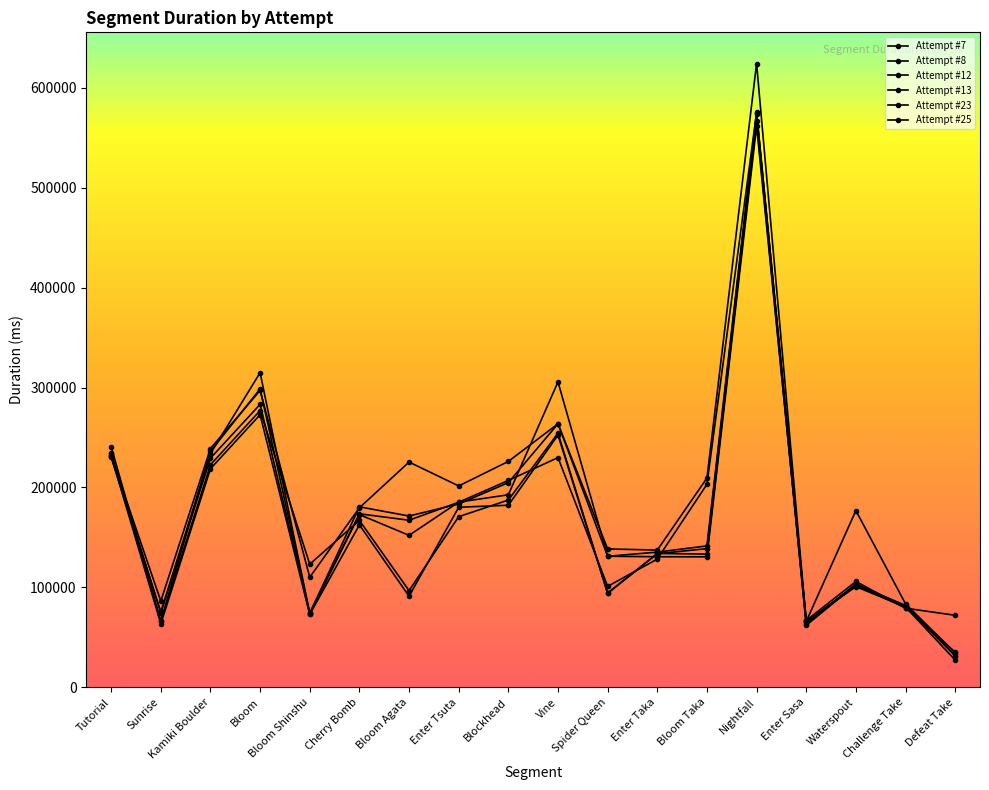

Rank the categories by Attempt #23 value from highest to lowest.

Nightfall, Bloom, Vine, Tutorial, Kamiki Boulder, Blockhead, Enter Tsuta, Cherry Bomb, Bloom Taka, Enter Taka, Bloom Shinshu, Waterspout, Bloom Agata, Spider Queen, Challenge Take, Sunrise, Enter Sasa, Defeat Take